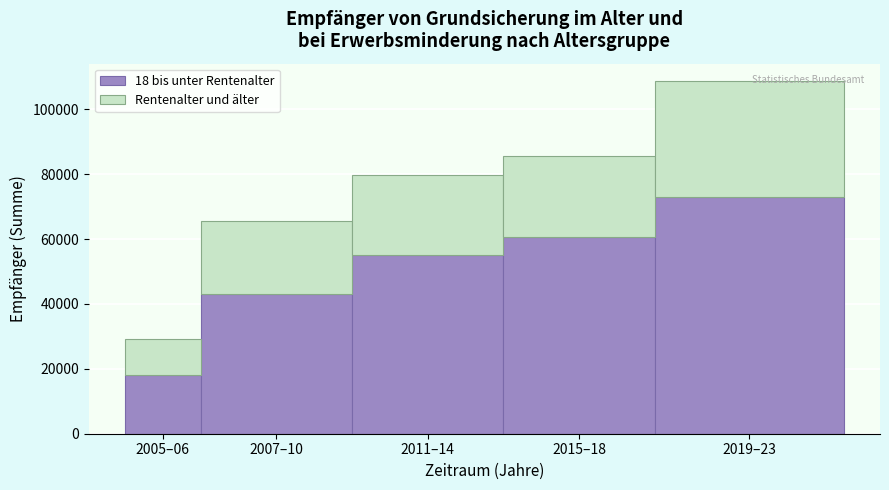

Reading left to right, what are the values for 18 bis unter Rentenalter?

18119	43117	55184	60781	73089